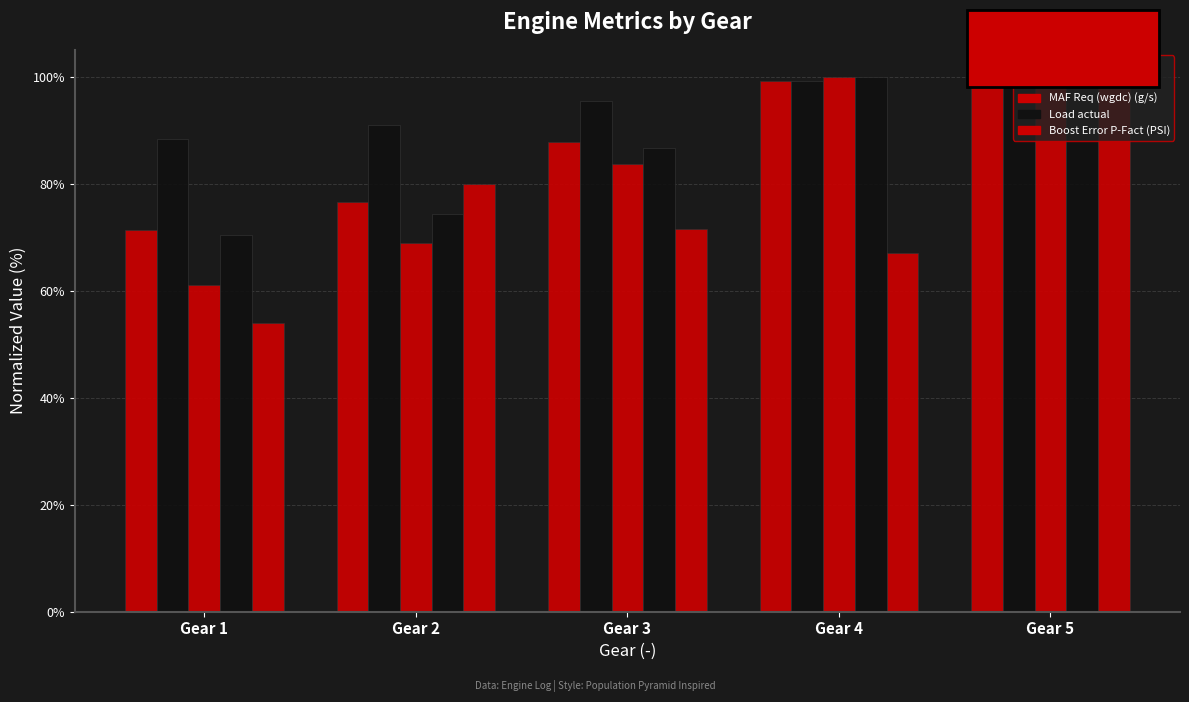

The Load actual series shows 98.1 at Gear 5. True or false?

True